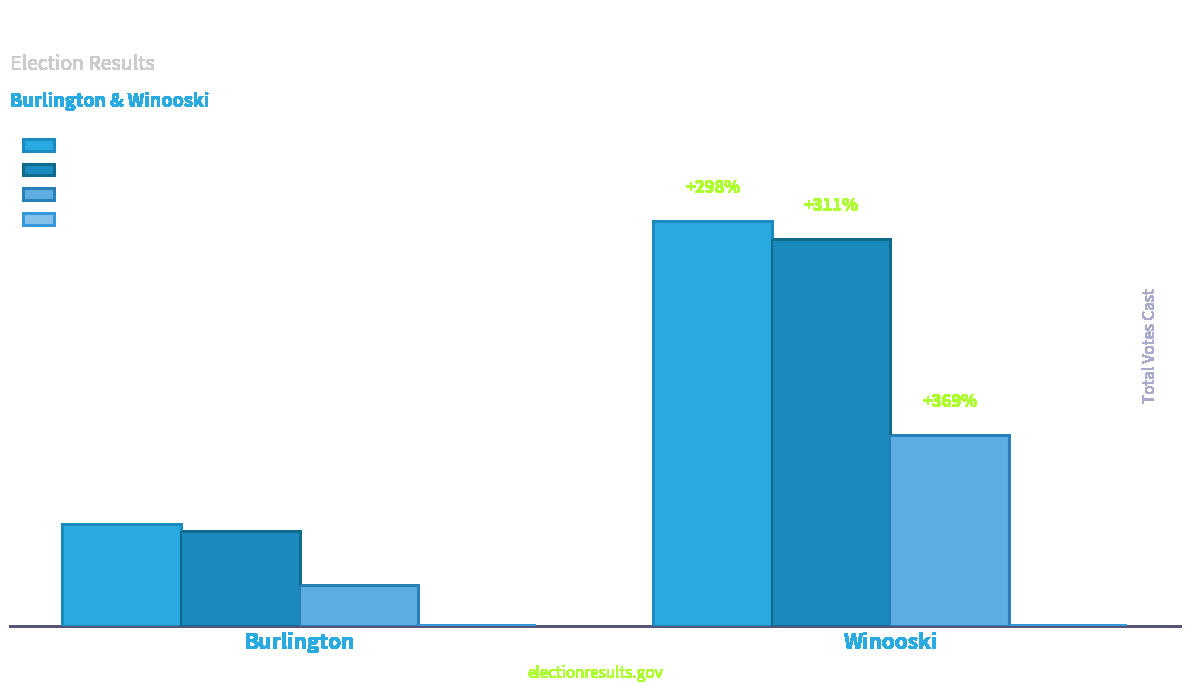

The Blanks series shows 42 at Winooski. True or false?

False